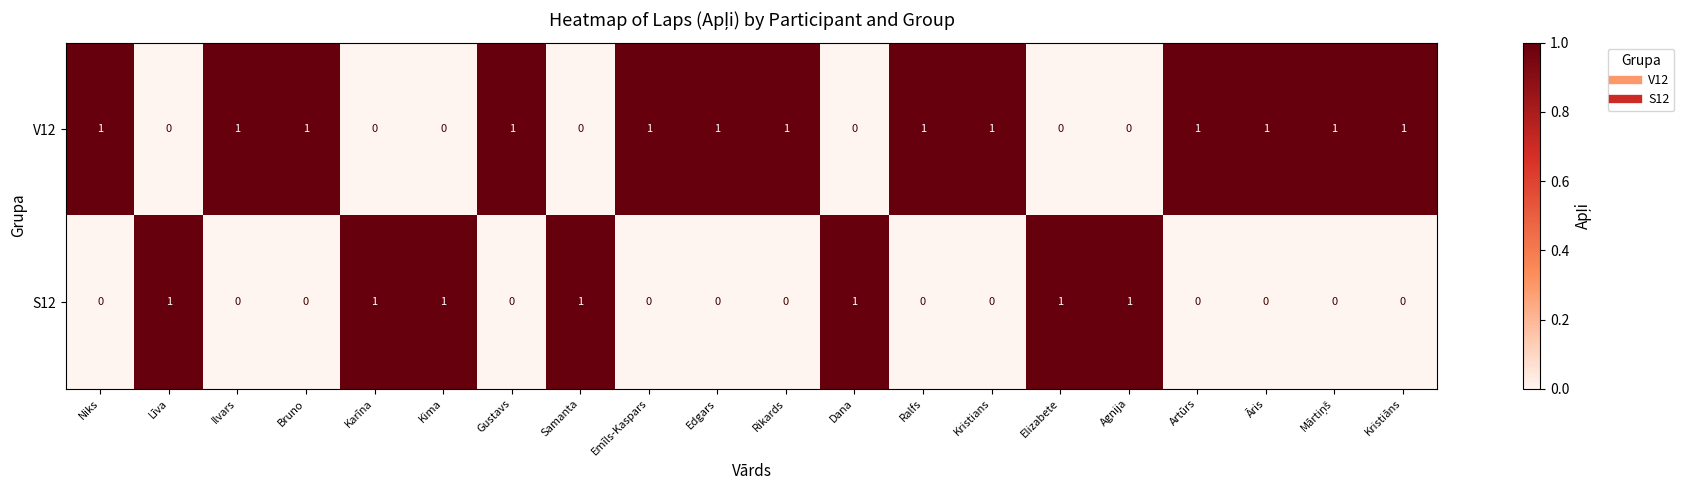

What is the sum of all S12 values?

7